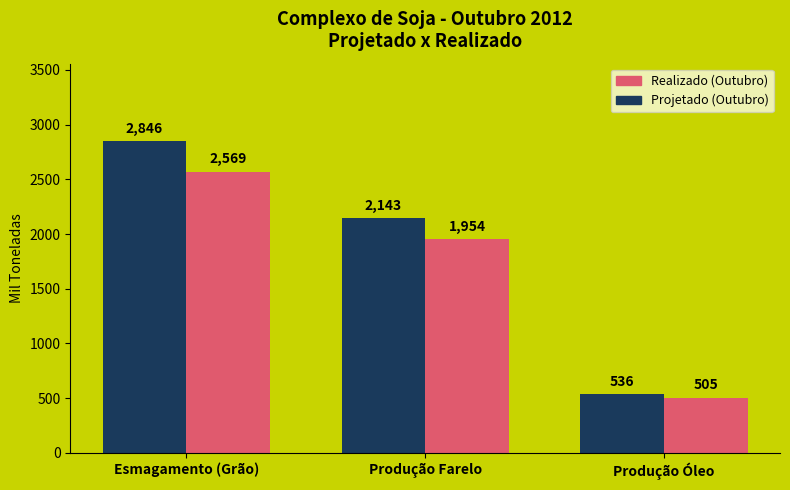

Between Esmagamento (Grão) and Produção Farelo, which series saw the biggest shift?

Projetado (Outubro)